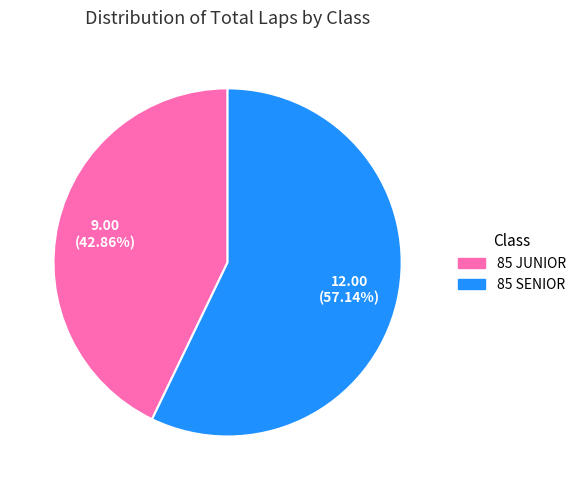

What is the largest slice in the pie chart?

85 SENIOR